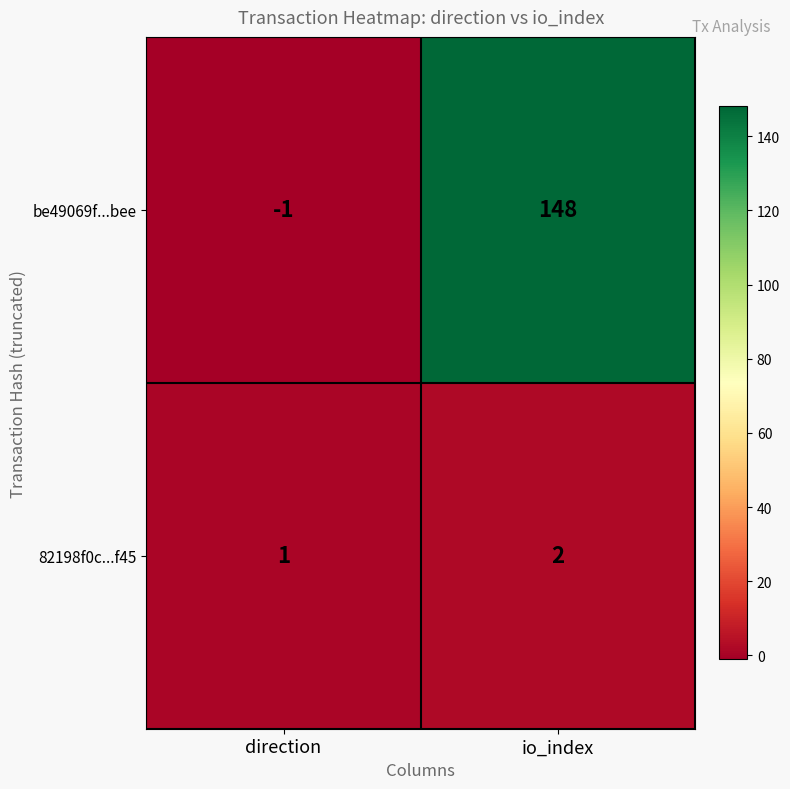

Reading left to right, transcribe all the data shown in this chart.

be49069f...bee: -1	148
82198f0c...f45: 1	2